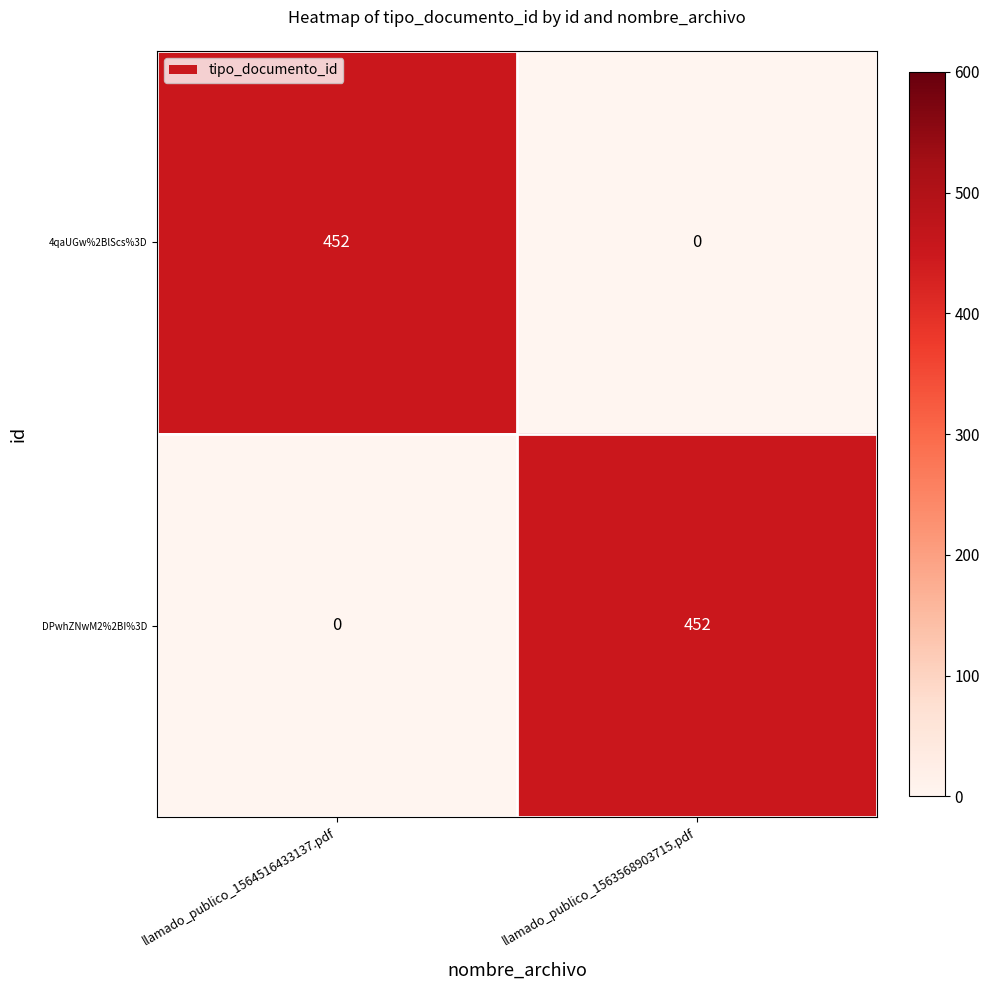

Read the DPwhZNwM2%2BI%3D value at llamado_publico_1563568903715.pdf, to the nearest 10.

450